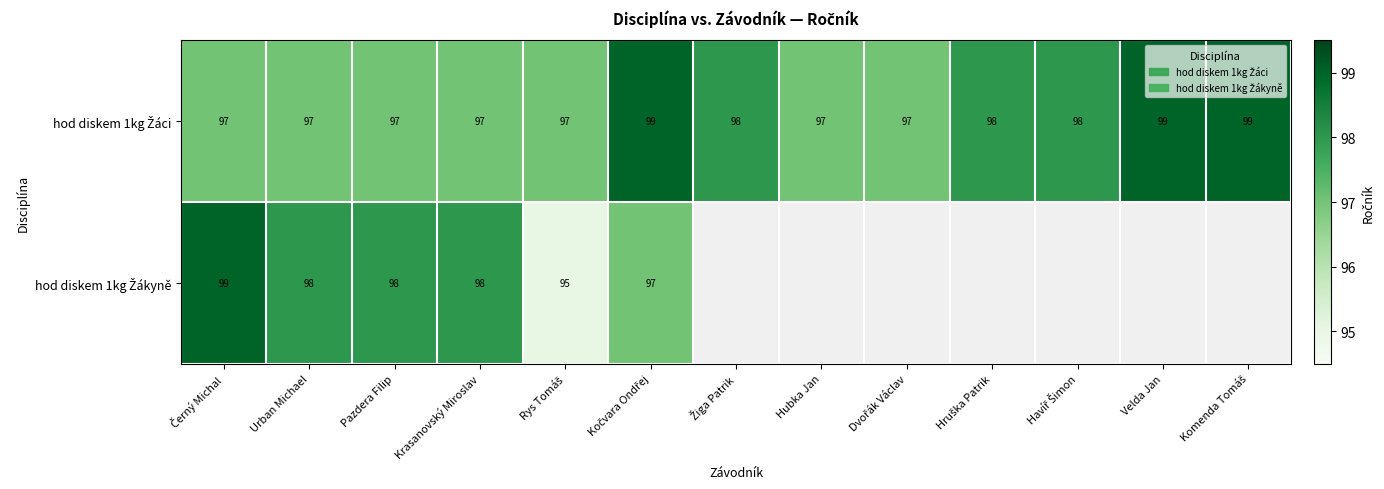

What is the total value across all series at Krasanovský Miroslav?

195